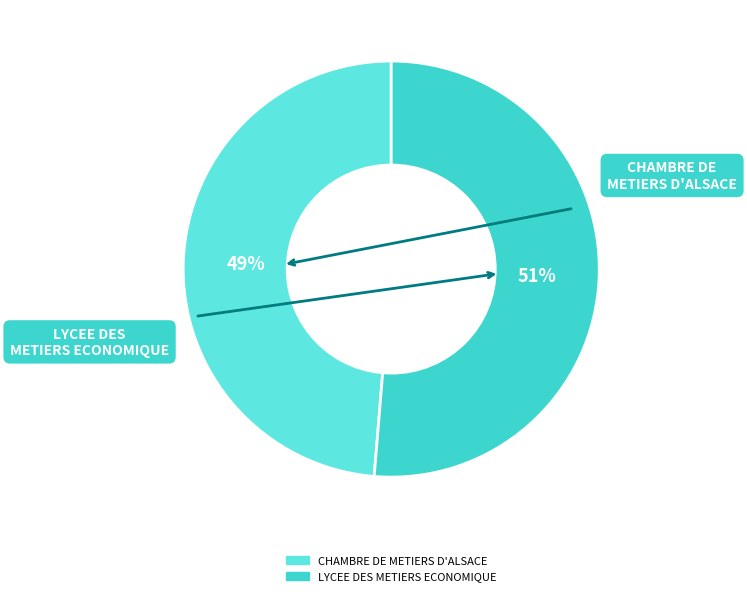

True or false: LYCEE DES METIERS ECONOMIQUE accounts for 51% of the total.

True